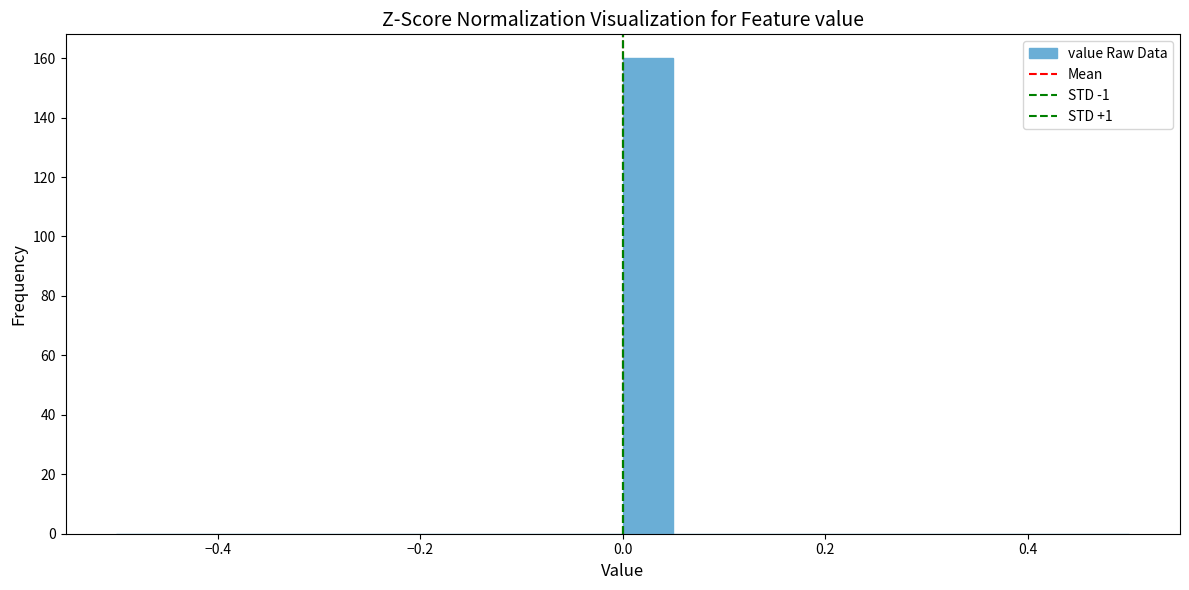

Around what value on the x-axis is the tallest bar? Give the approximate position of its centre, as read against the axis.

0.02